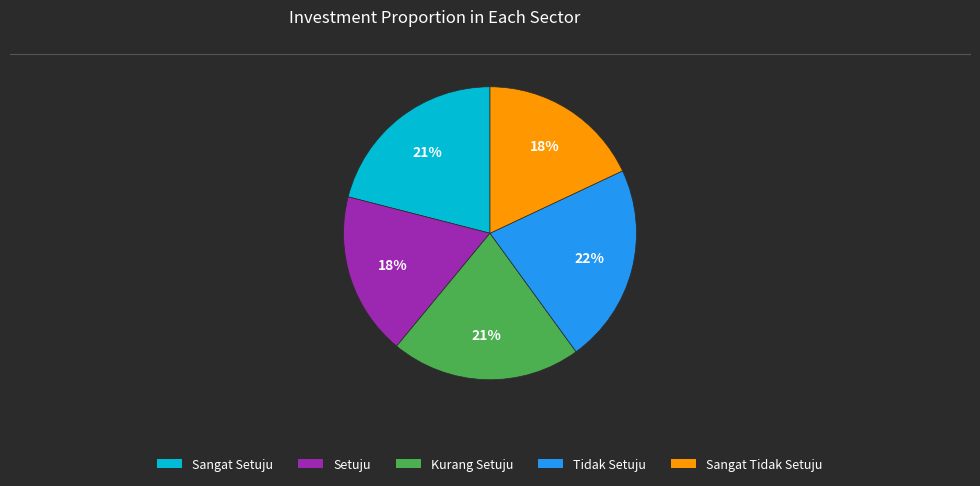

How many slices are in this pie chart?

5